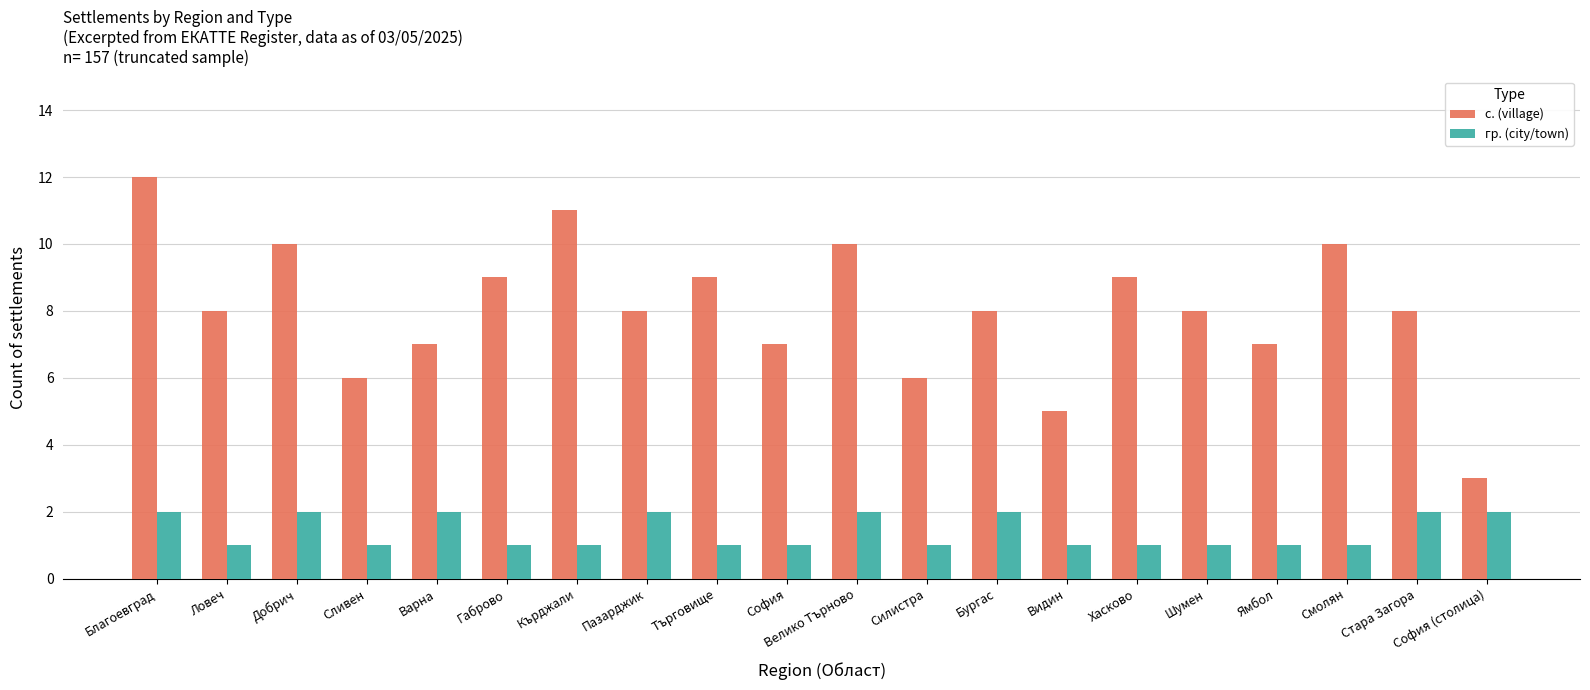

Which series has the largest total across all categories?

с. (village)